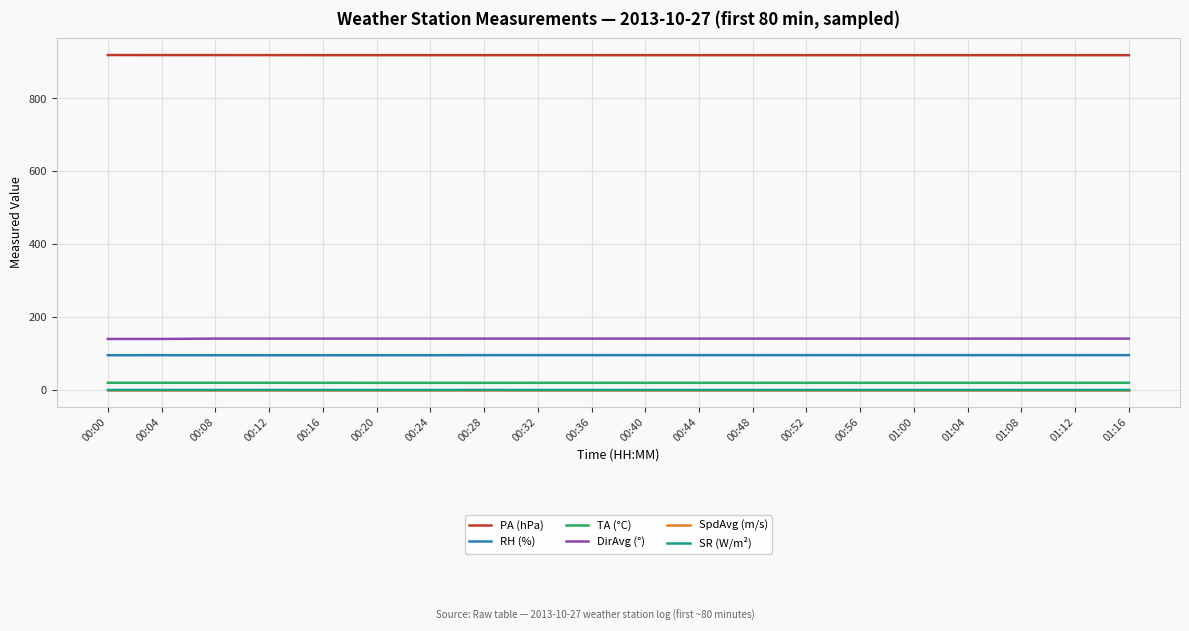

What is the minimum value for RH (%)?

95.3